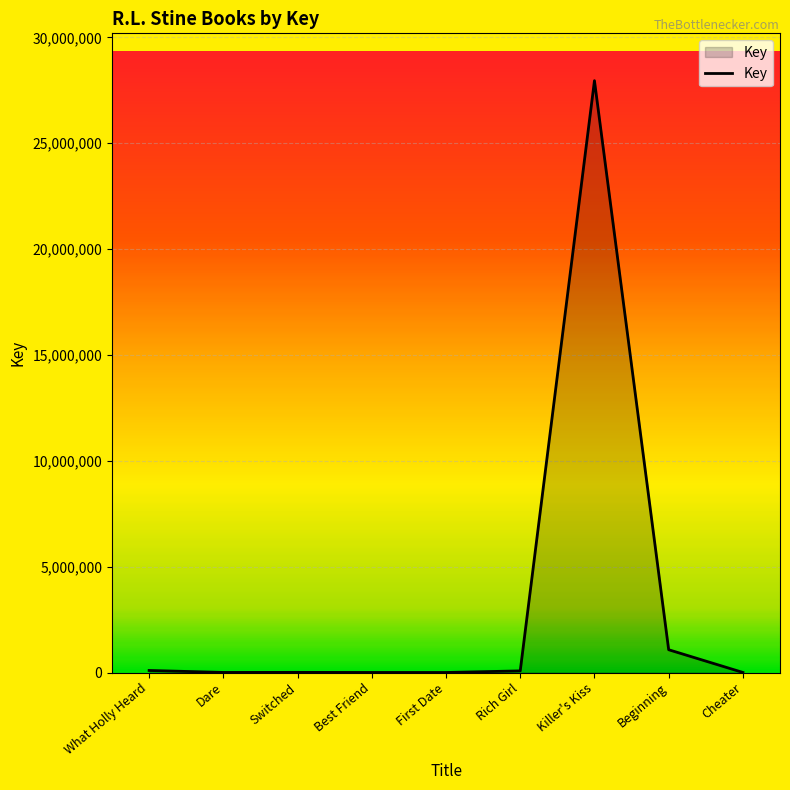

At which label does the data first exceed 7116?

What Holly Heard